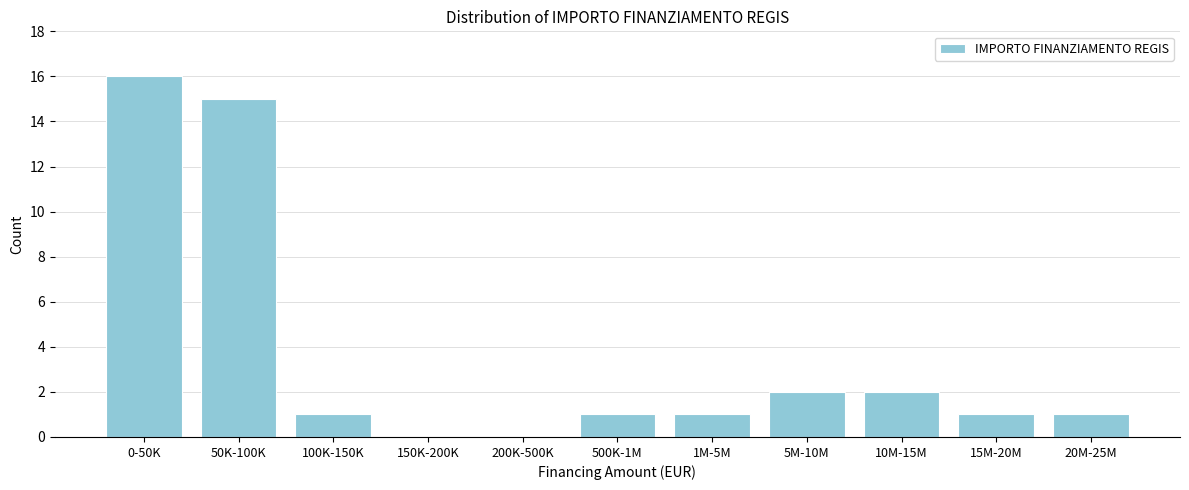

Reading right to left, what are all the values shown in this chart?

20M-25M=1	15M-20M=1	10M-15M=2	5M-10M=2	1M-5M=1	500K-1M=1	200K-500K=0	150K-200K=0	100K-150K=1	50K-100K=15	0-50K=16